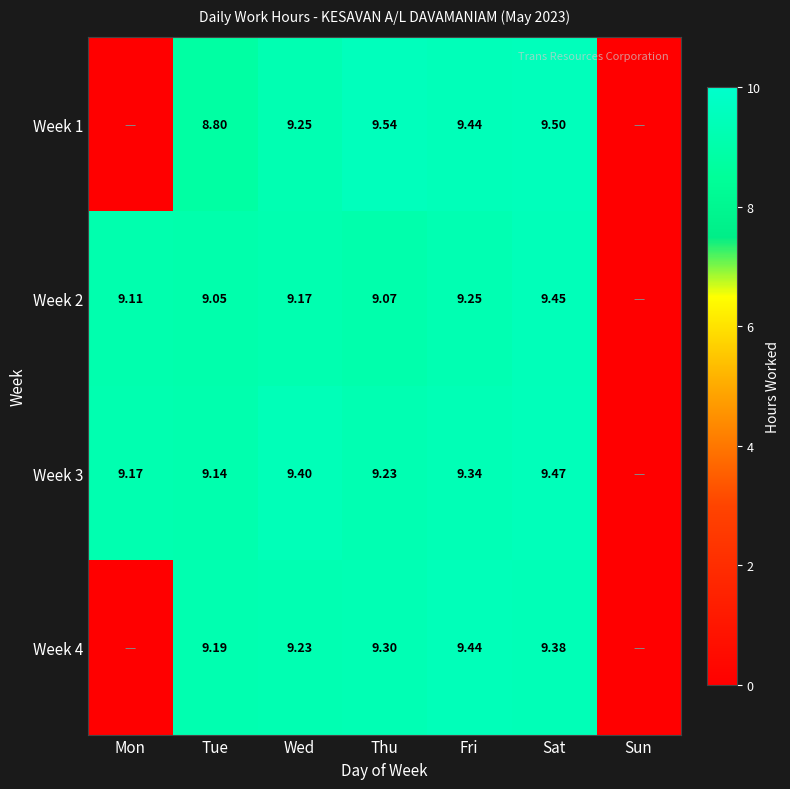

What is the difference between the maximum and minimum values in the Week 3 series?

9.5